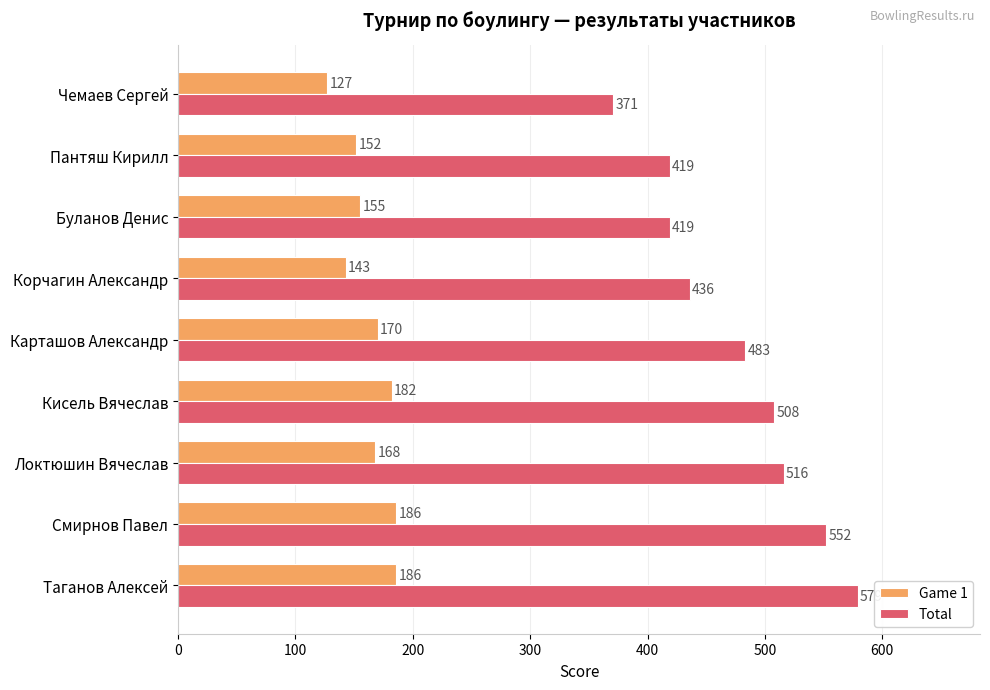

What is the lowest value of the Total series?

371